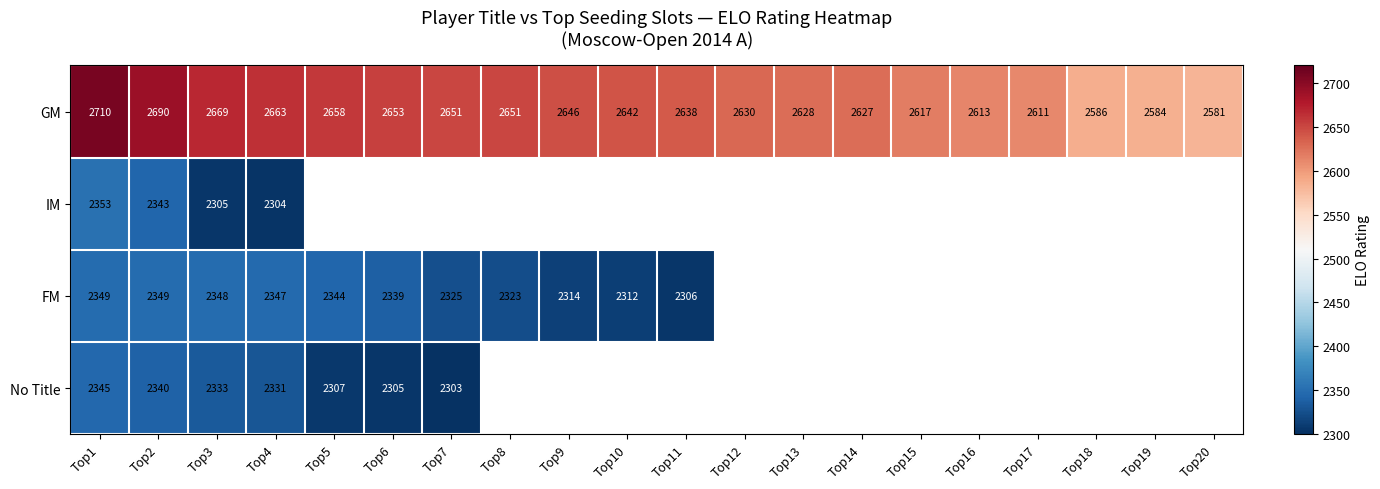

The value of FM at Top9 is 2314. True or false?

True